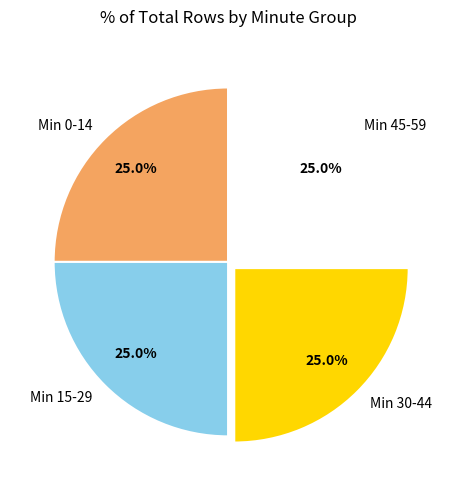

Does Min 45-59 represent more than half of the total?

No